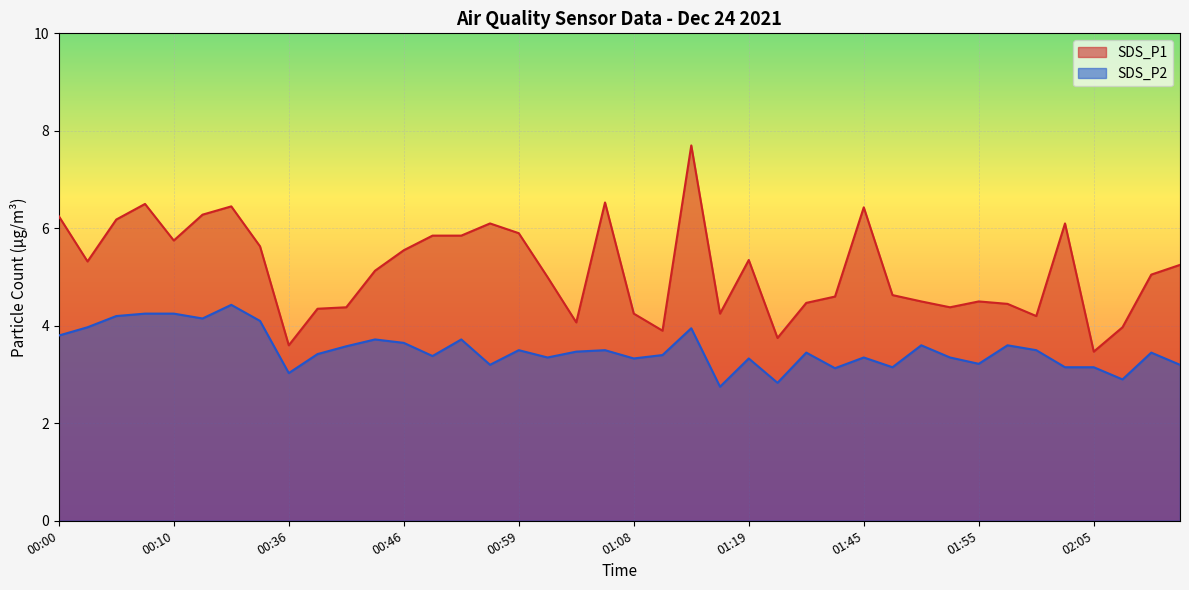

Is it true that SDS_P2 equals 1.6 at 02:10?

False